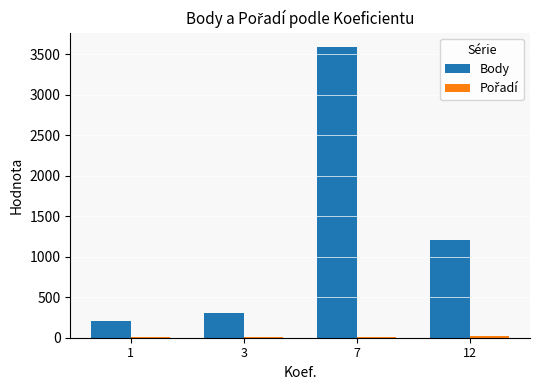

At which label does Body first exceed 1212?

7